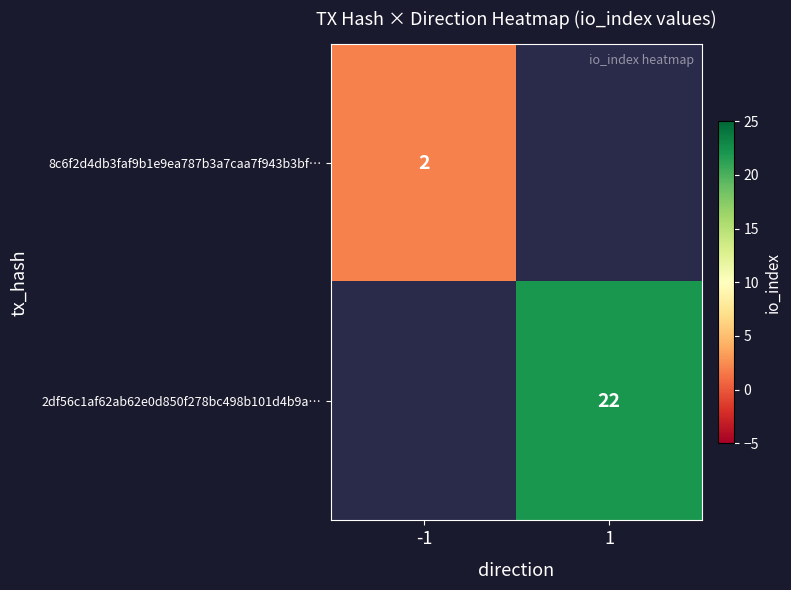

Is it true that 8c6f2d4db3faf9b1e9ea787b3a7caa7f943b3bf… equals 2 at -1?

True